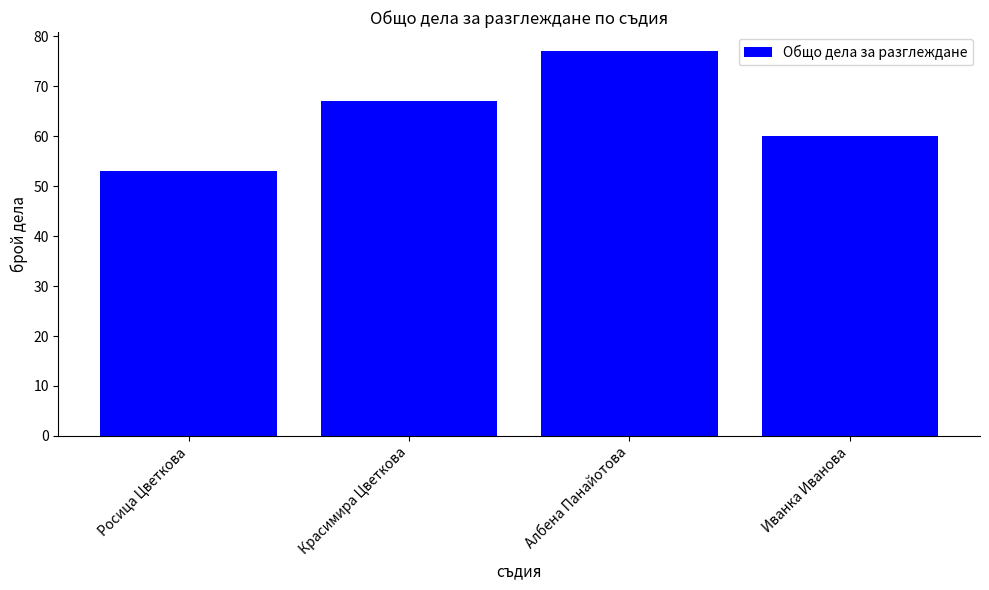

Is it true that the value at Росица Цветкова is 24?

False